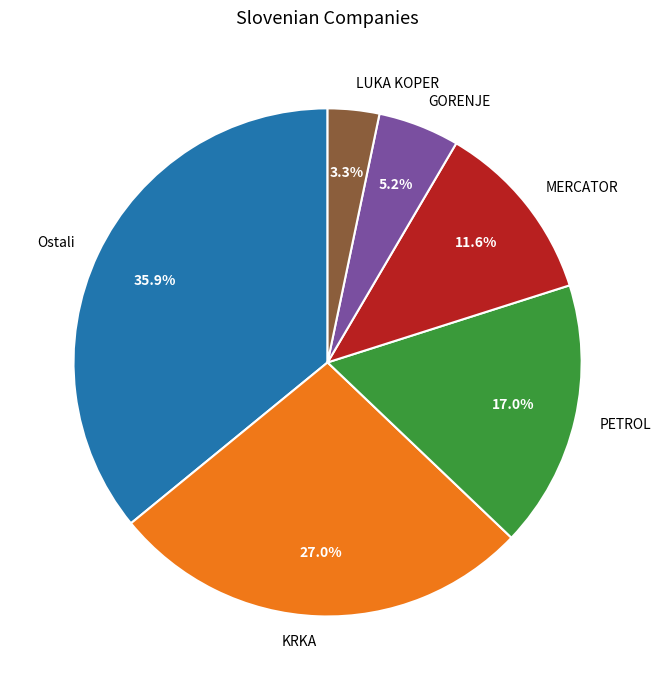

To the nearest percent, what is the combined percentage of LUKA KOPER and PETROL?

20%